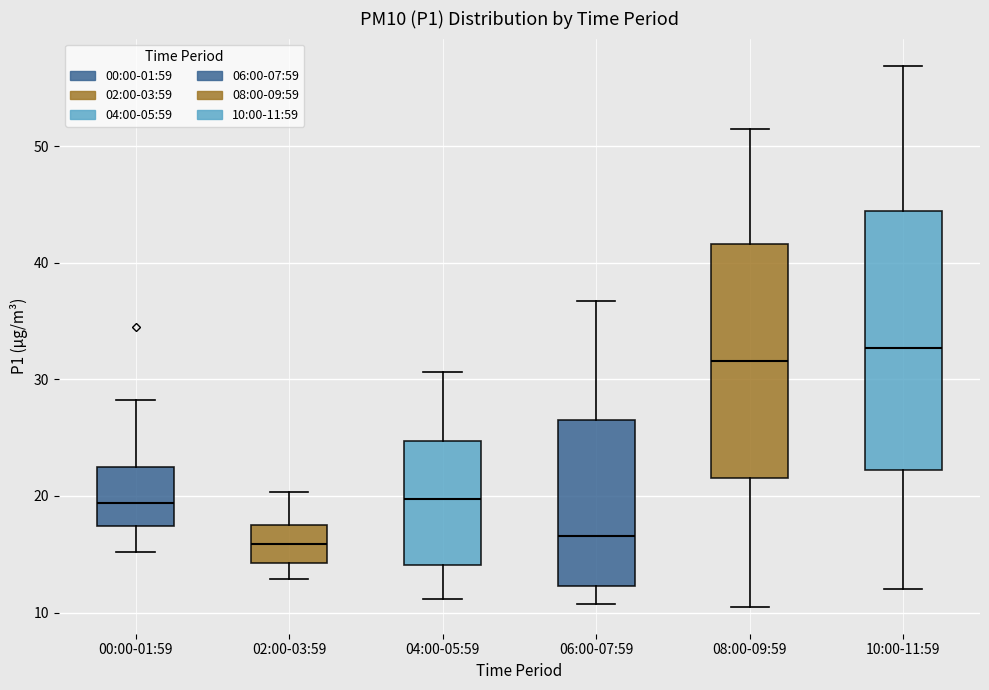

Which box has the highest median line?

10:00-11:59